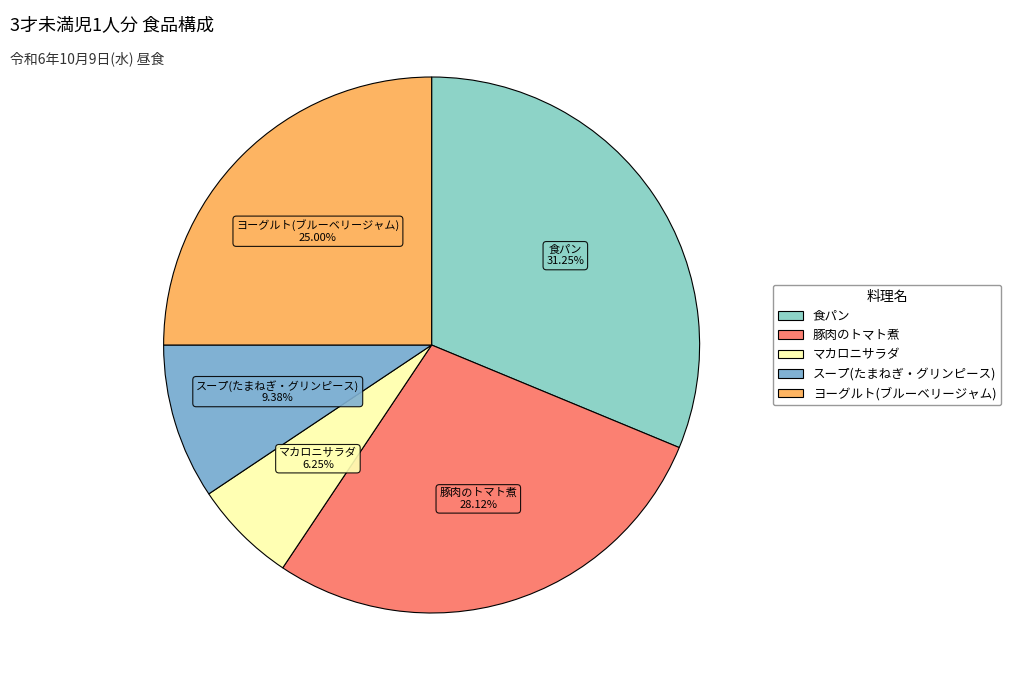

Rank the categories by value from highest to lowest.

食パン, 豚肉のトマト煮, ヨーグルト(ブルーベリージャム), スープ(たまねぎ・グリンピース), マカロニサラダ